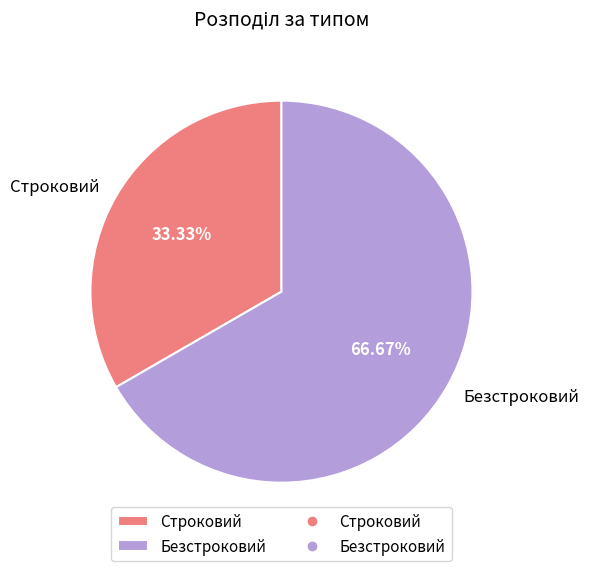

What is the smallest slice in the pie chart?

Строковий